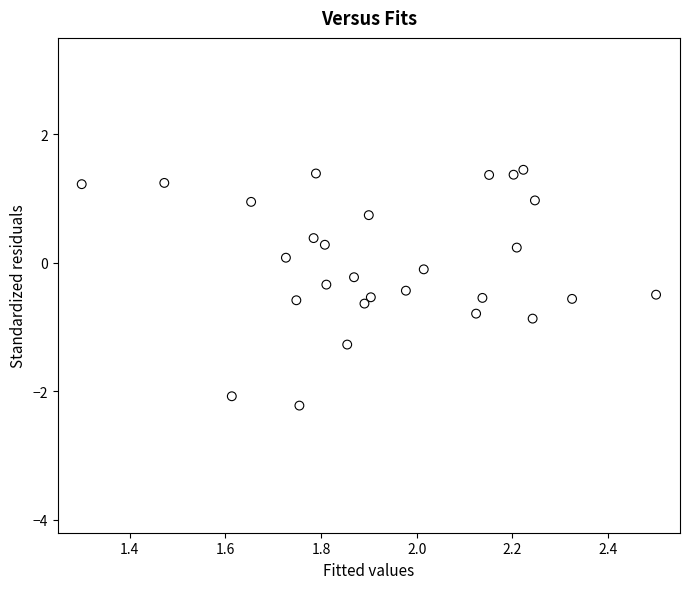

What is the range of X values (max minus min)?

1.2